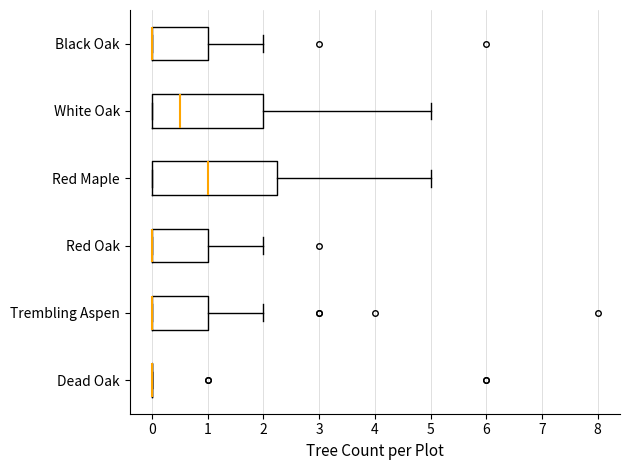

Reading bottom to top, transcribe this box plot: for each box, give where its median line is, the range the box spans, and where its two whiskers end, as read against the x-axis. The values are not printed on the chart, so give them approximately, as read against the axis.

Dead Oak: box collapsed to a line at 0.0, whiskers 0.0 to 0.0
Trembling Aspen: median 0.0 (drawn on the box's left edge), box 0.0 to 1.0, whiskers 0.0 to 2.0
Red Oak: median 0.0 (drawn on the box's left edge), box 0.0 to 1.0, whiskers 0.0 to 2.0
Red Maple: median 1.0, box 0.0 to 2.3, whiskers 0.0 to 5.0
White Oak: median 0.5, box 0.0 to 2.0, whiskers 0.0 to 5.0
Black Oak: median 0.0 (drawn on the box's left edge), box 0.0 to 1.0, whiskers 0.0 to 2.0